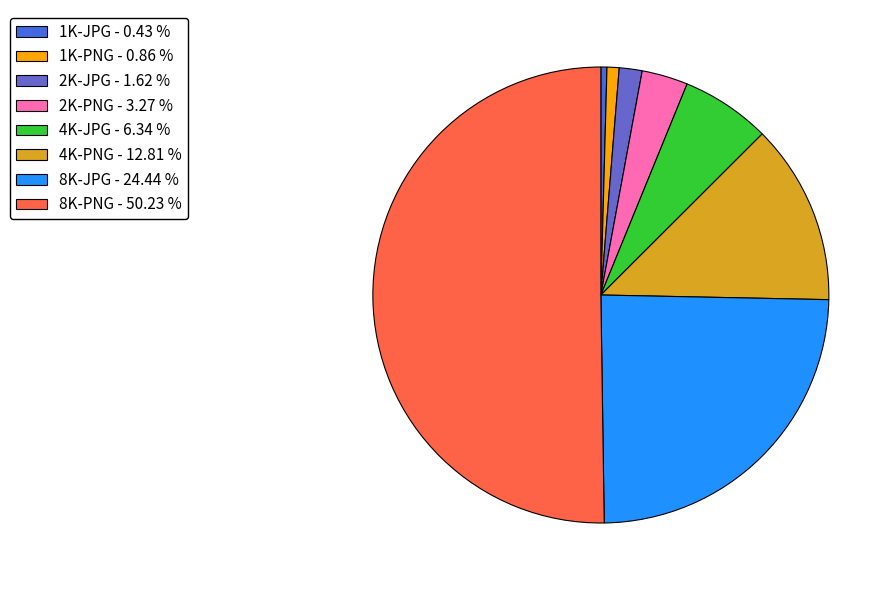

What is the ratio of the value at 4K-PNG - 12.81 % to the value at 8K-JPG - 24.44 %?

0.5